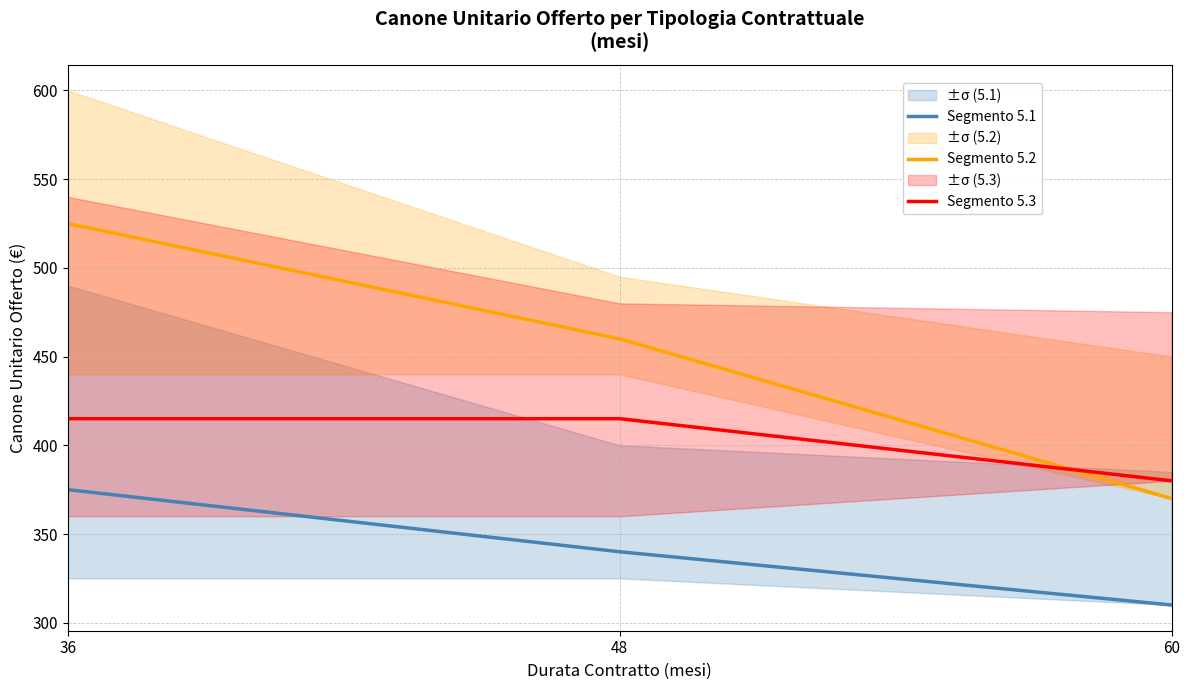

How many categories are shown in the chart?

3